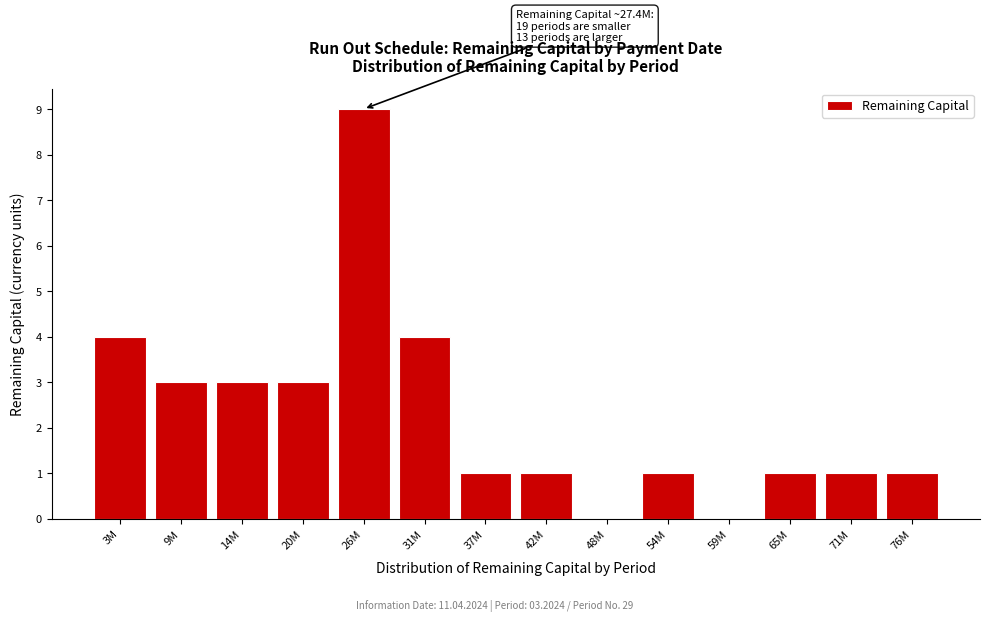

Reading right to left, transcribe all the data shown in this chart.

76M=1	71M=1	65M=1	59M=0	54M=1	48M=0	42M=1	37M=1	31M=4	26M=9	20M=3	14M=3	9M=3	3M=4